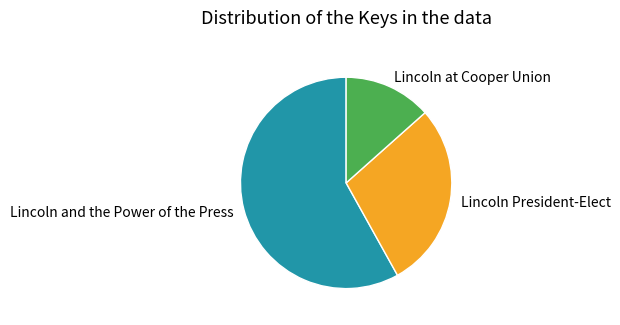

Which has a higher value, Lincoln President-Elect or Lincoln at Cooper Union?

Lincoln President-Elect